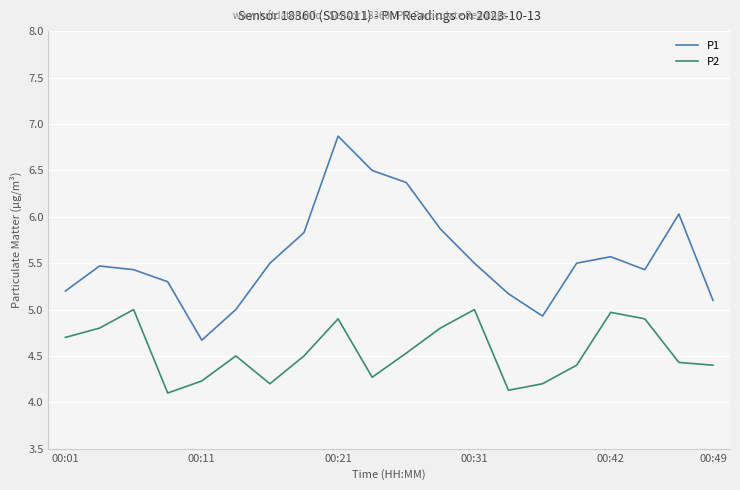

True or false: P1 and P2 cross at least once.

False